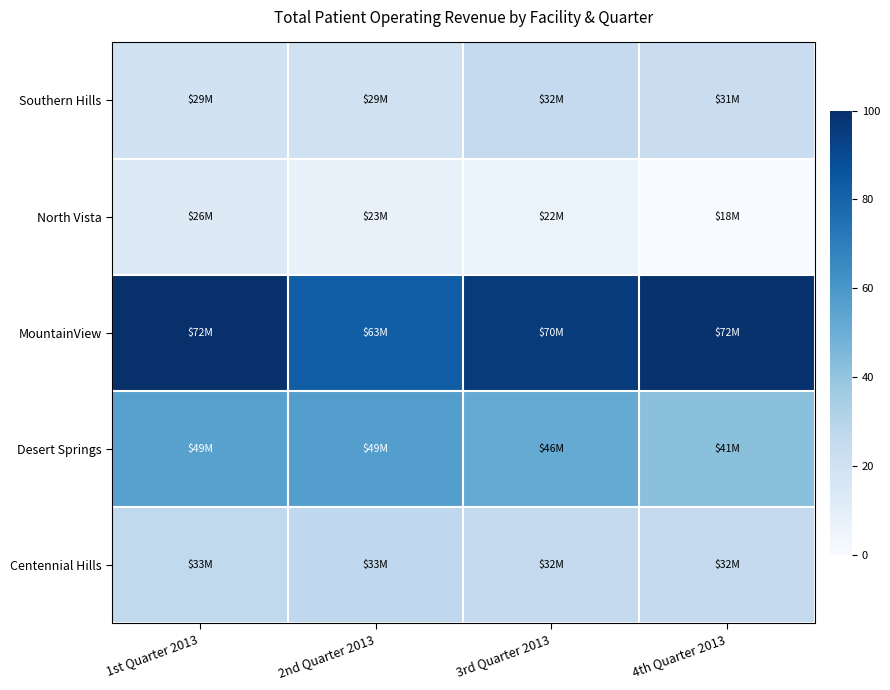

Which label corresponds to the largest value in the chart?

1st Quarter 2013